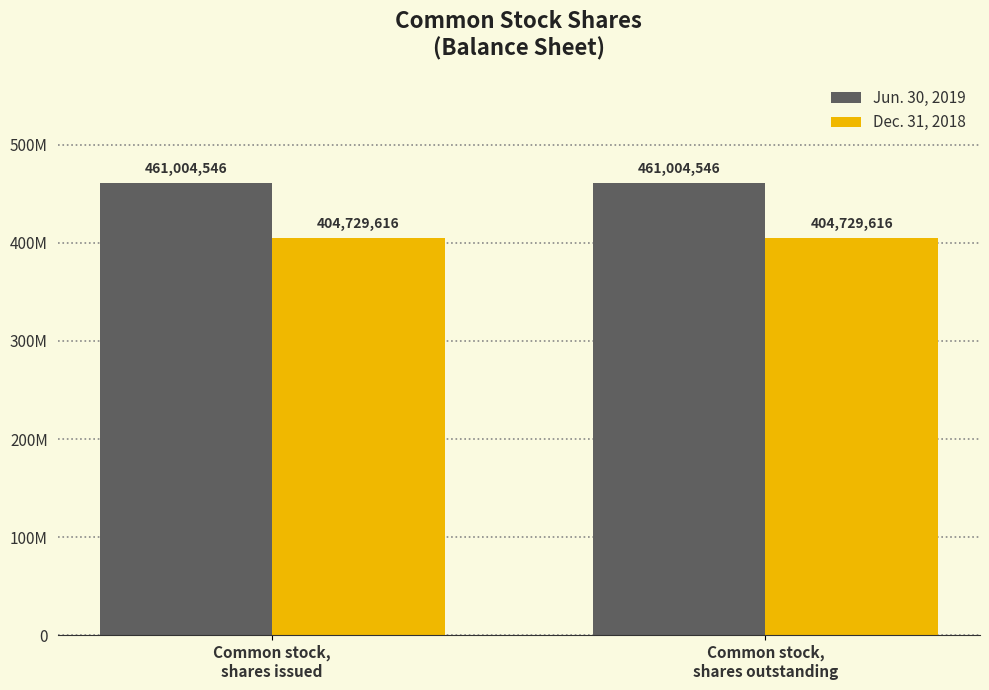

Are the bars grouped side by side (vs. stacked)?

Yes